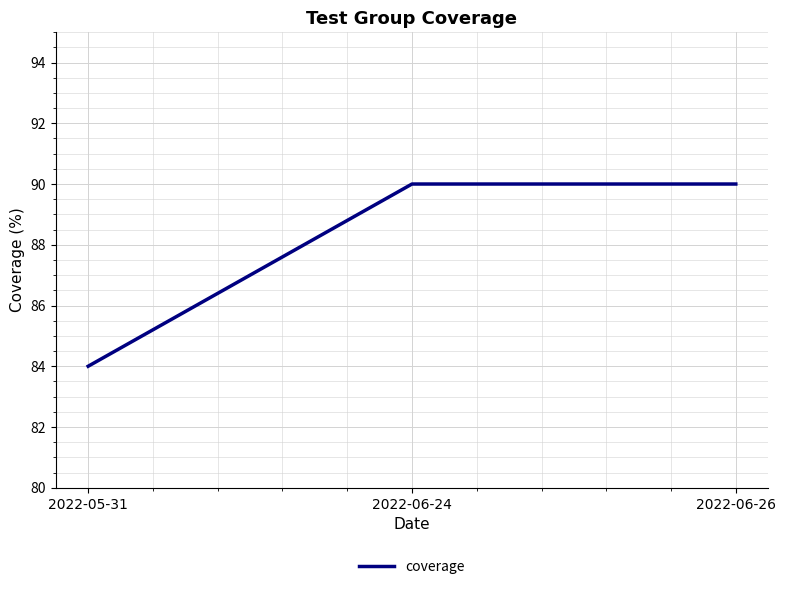

Count the number of categories in the chart.

3